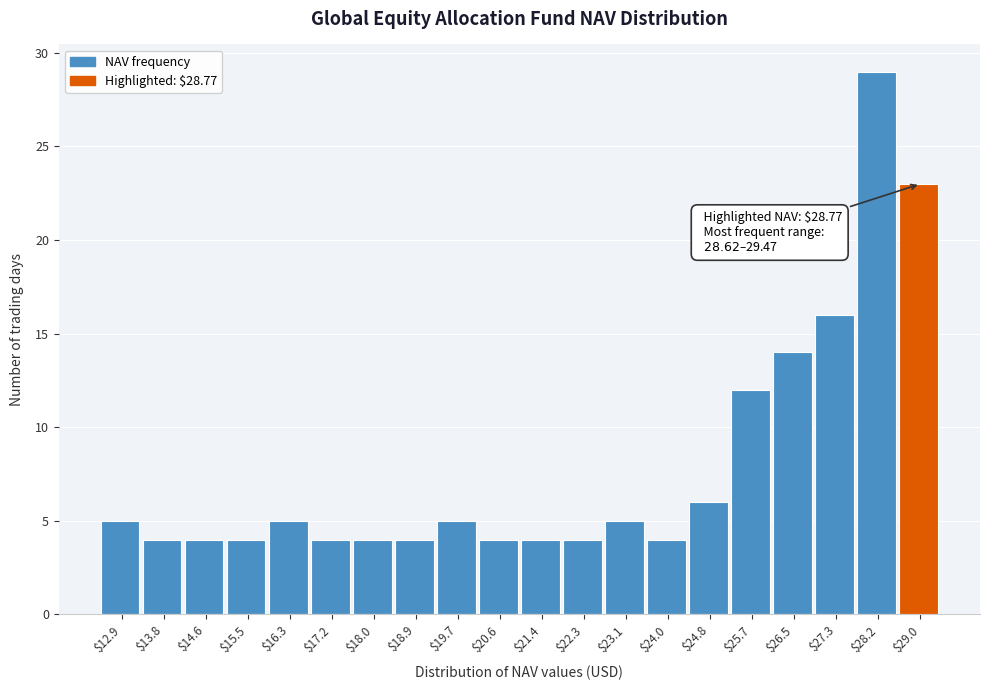

Over which range of the x-axis is the bar tallest?

27.8 to 28.6